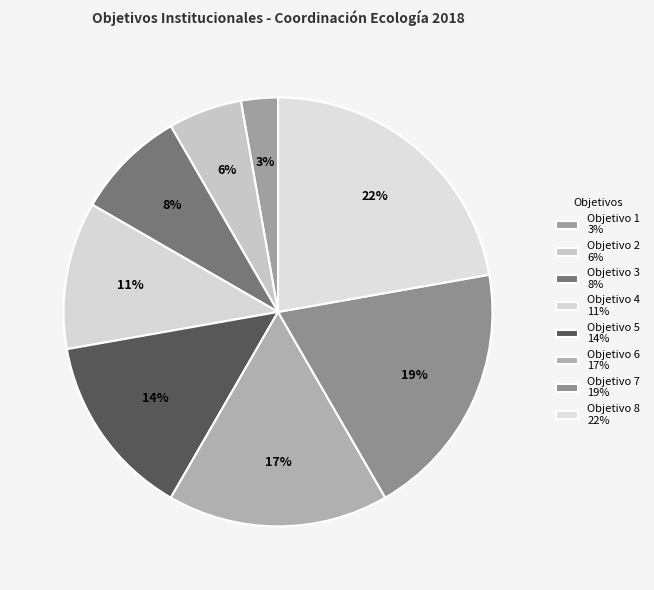

True or false: Objetivo 4 accounts for 11% of the total.

True